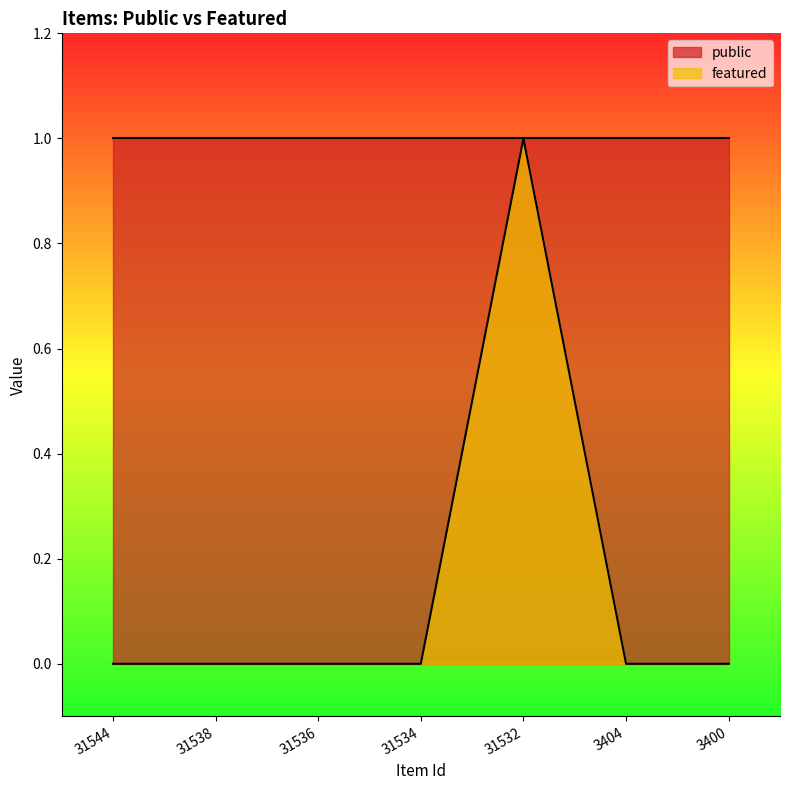

Between 31544 and 3400, which is larger?

31544